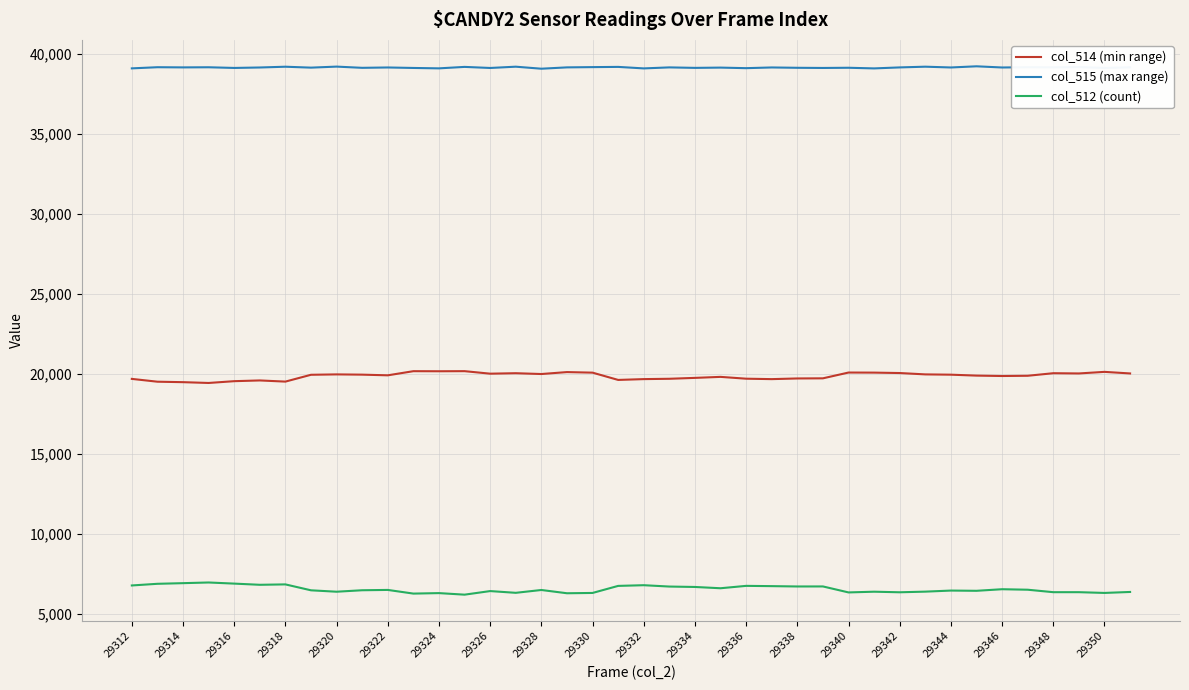

List the series in order of their overall mean, highest first.

col_515 (max range), col_514 (min range), col_512 (count)